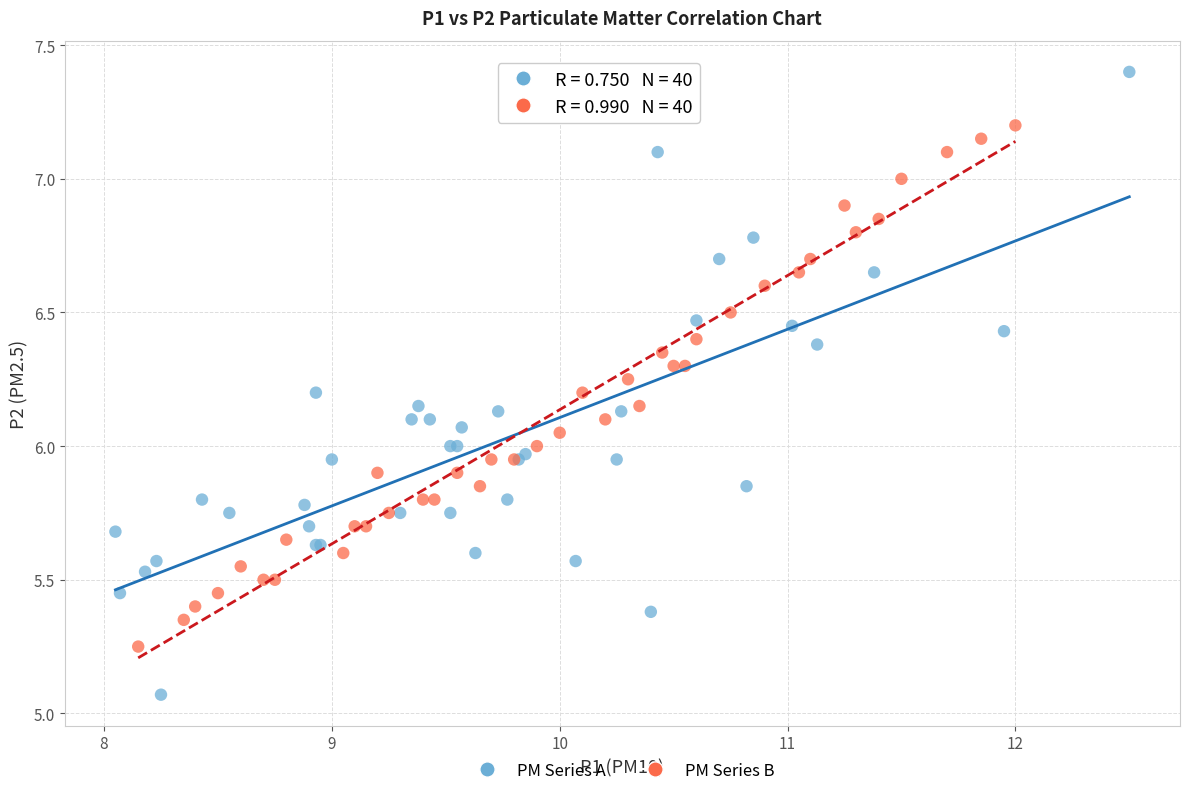

Which series contains the lowest Y value?

PM Series A